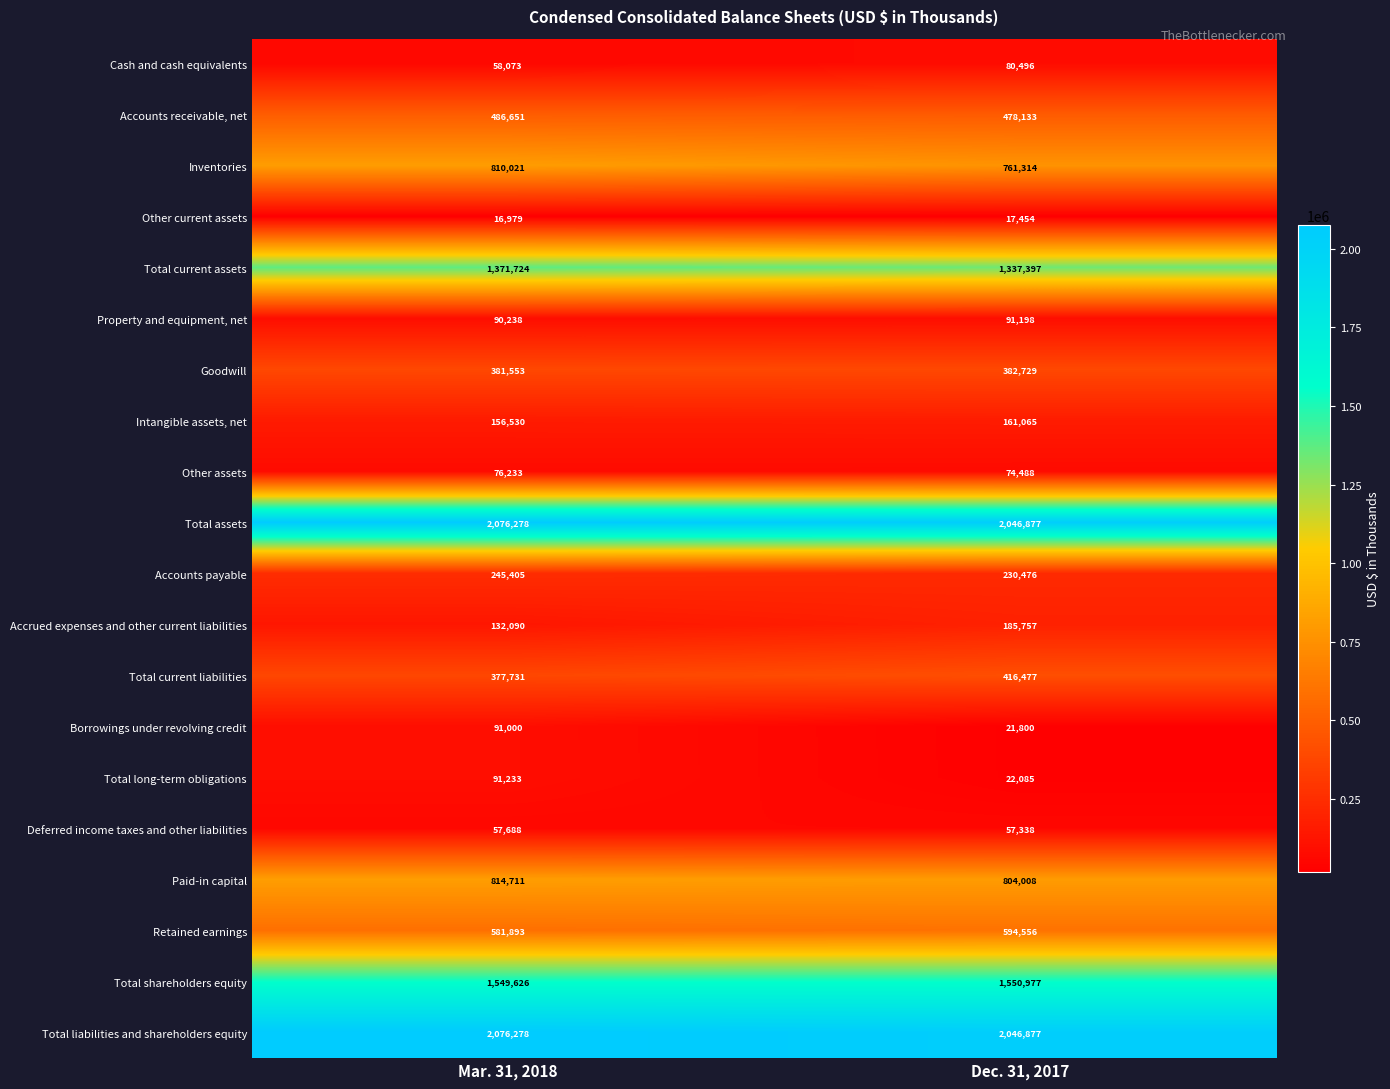

At which category is the sum across all series the highest?

Mar. 31, 2018